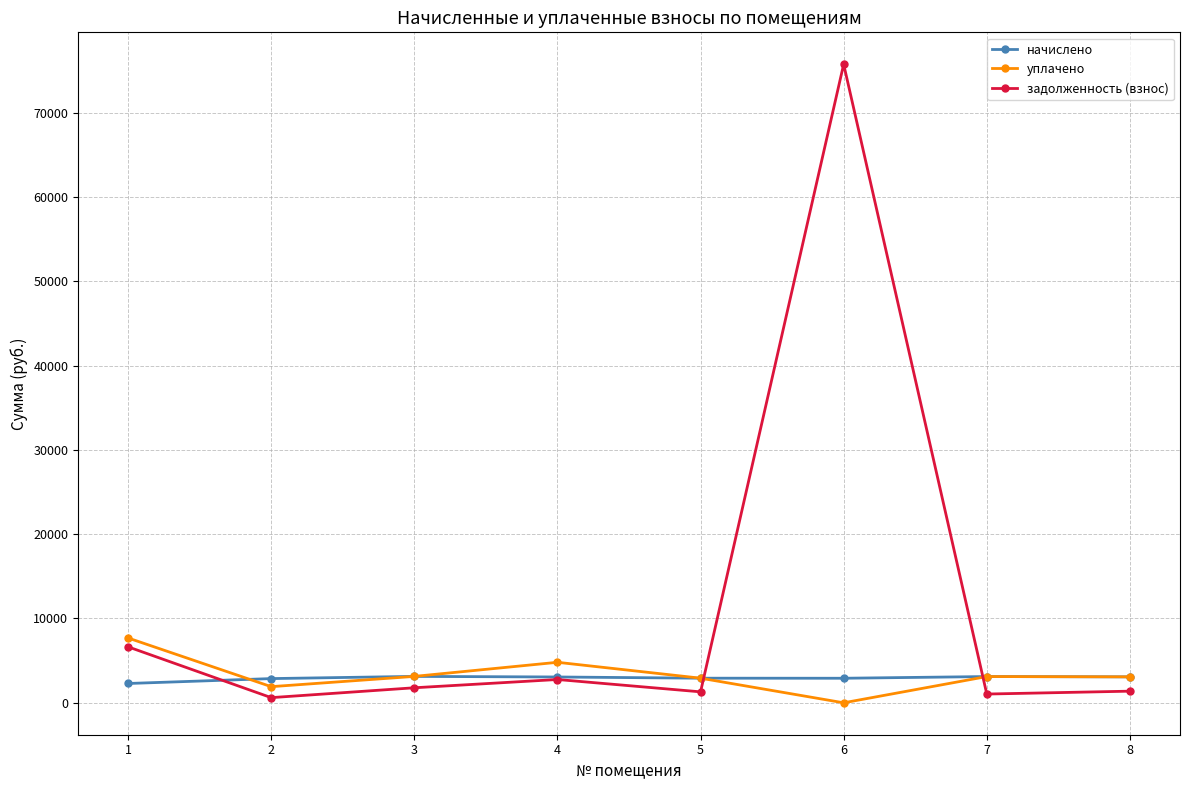

What is the difference between the maximum and minimum values in the задолженность (взнос) series?

75116.4